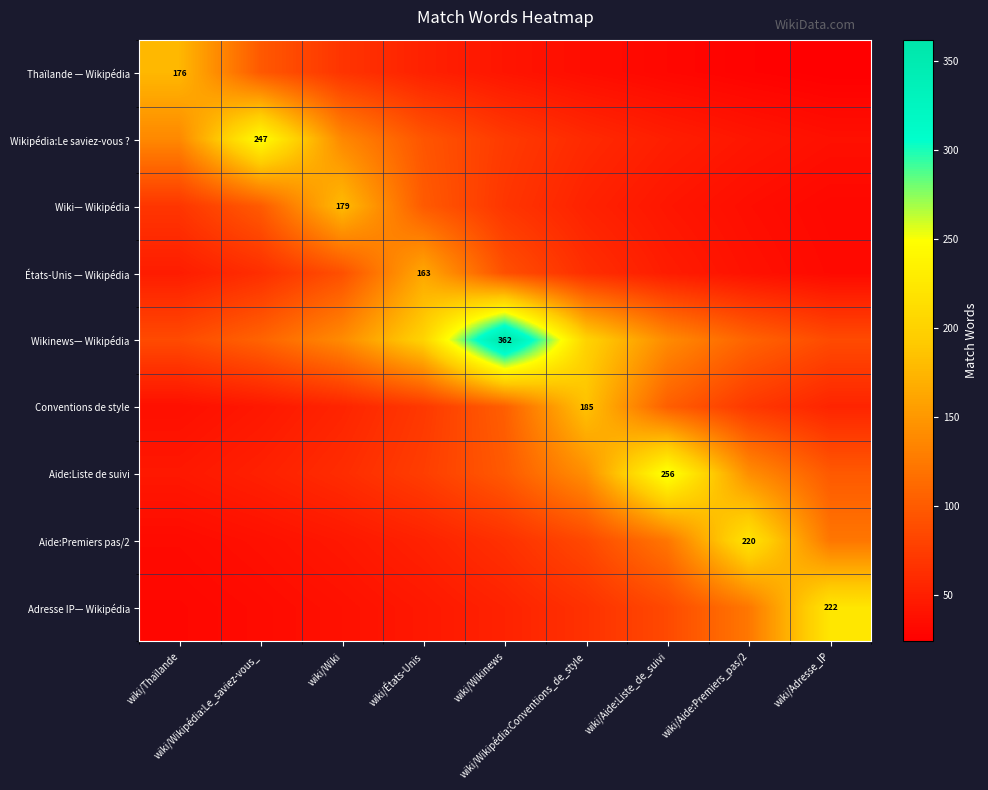

True or false: Adresse IP— Wikipédia has a value of 14.3 at wiki/Wikipédia:Le_saviez-vous_.

False